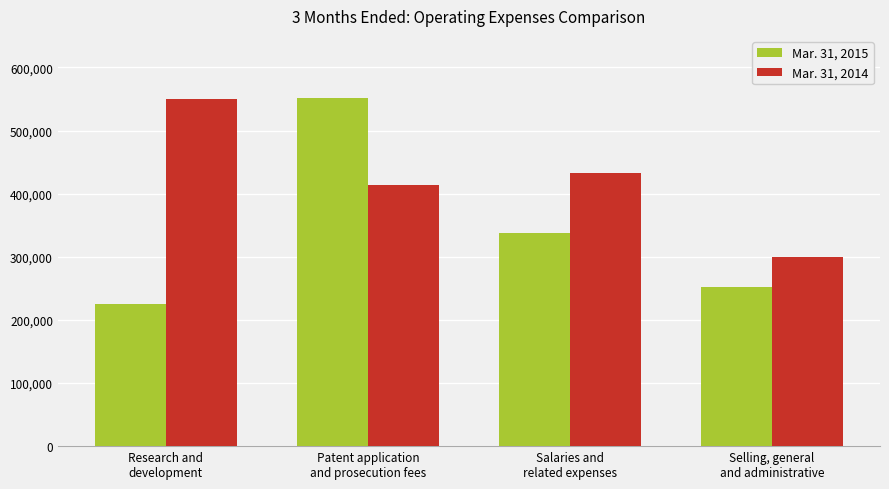

What are all the series names shown in the legend?

Mar. 31, 2015, Mar. 31, 2014